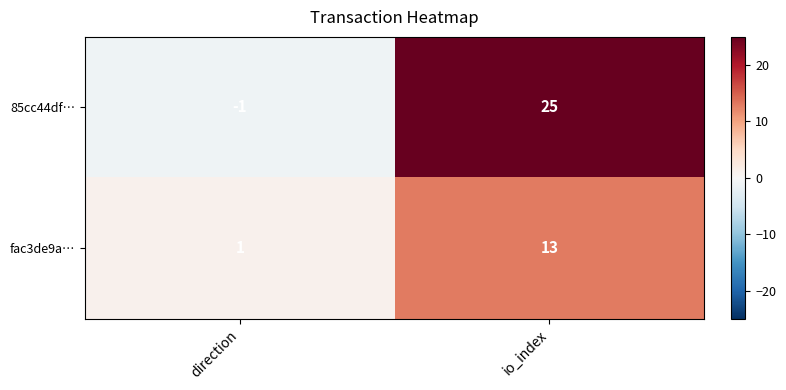

Rank the series at direction from lowest to highest value.

85cc44df…, fac3de9a…